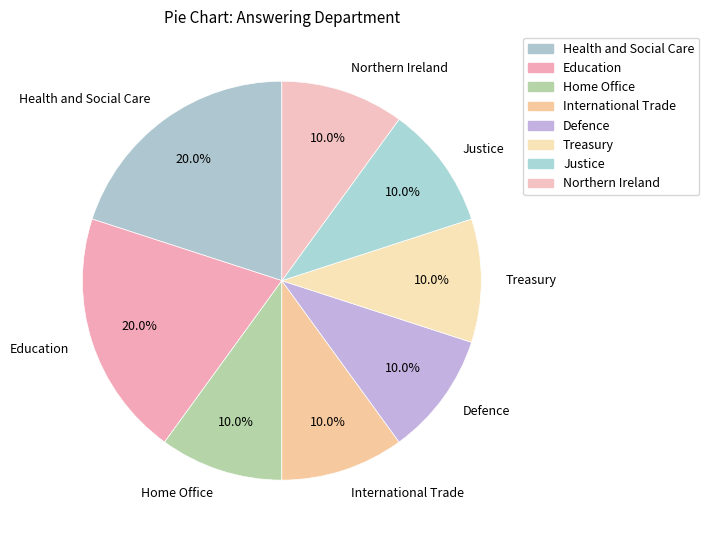

What percentage is the Northern Ireland slice, to the nearest percent?

10%